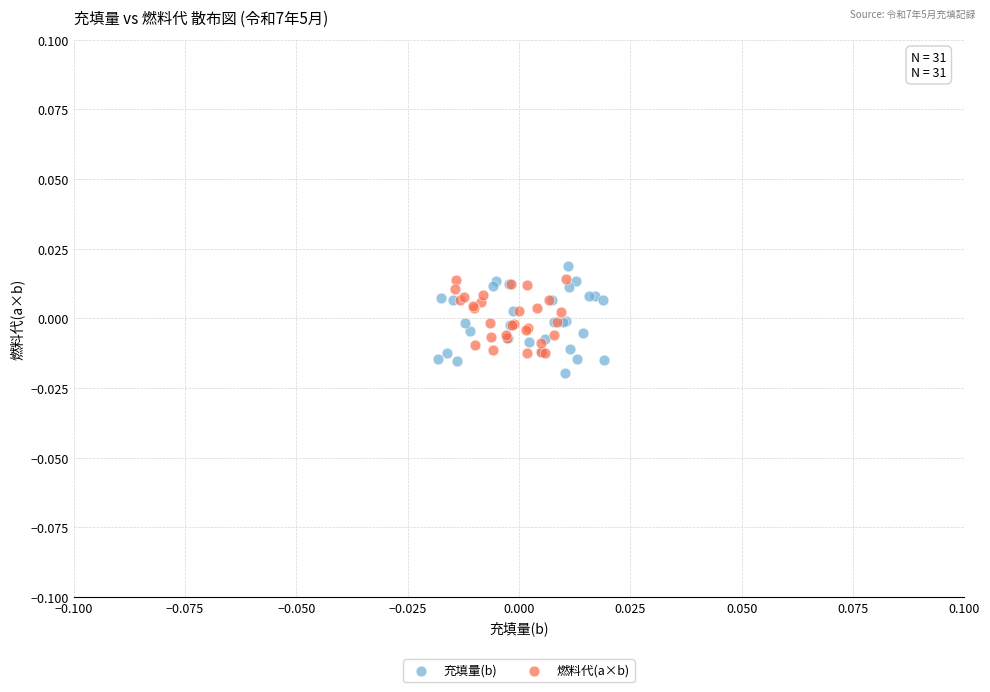

Which series has the widest spread of Y values?

充填量(b)